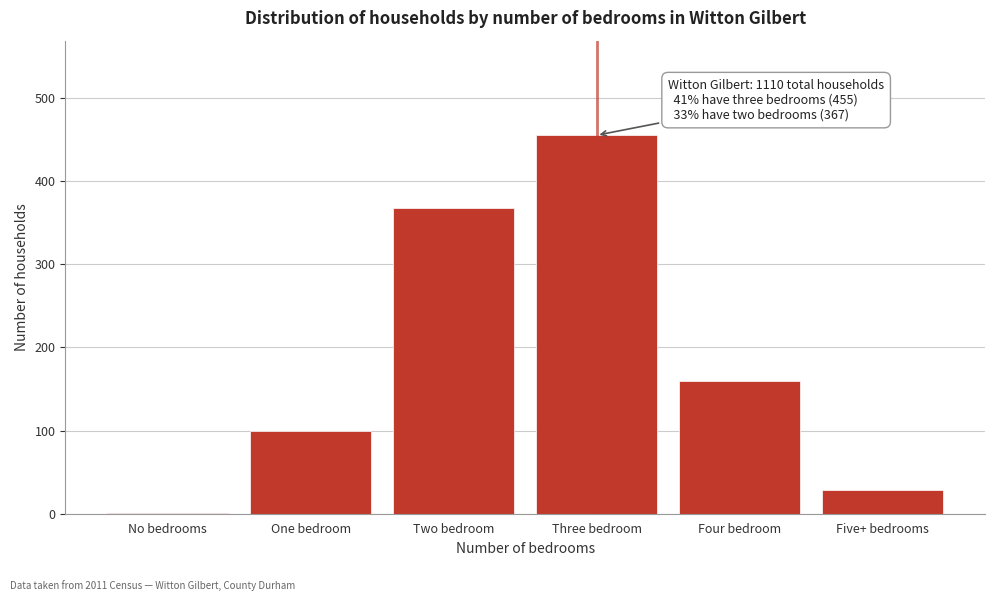

Reading left to right, what are all the values shown in this chart?

No bedrooms=1	One bedroom=99	Two bedroom=367	Three bedroom=455	Four bedroom=159	Five+ bedrooms=29